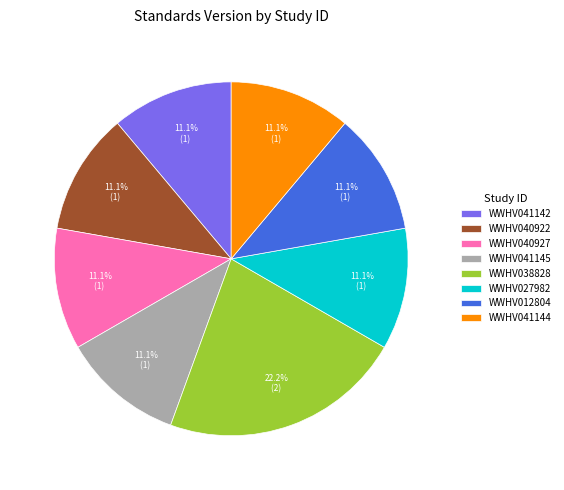

To the nearest percent, what is the difference between the largest and smallest slice percentages?

11%